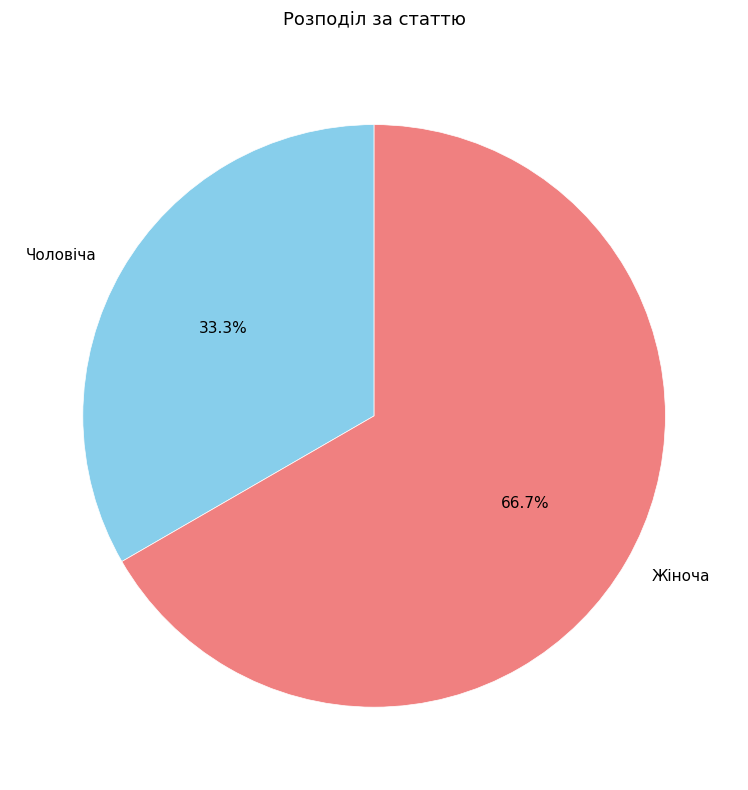

Rank the categories by value from highest to lowest.

Жіноча, Чоловіча